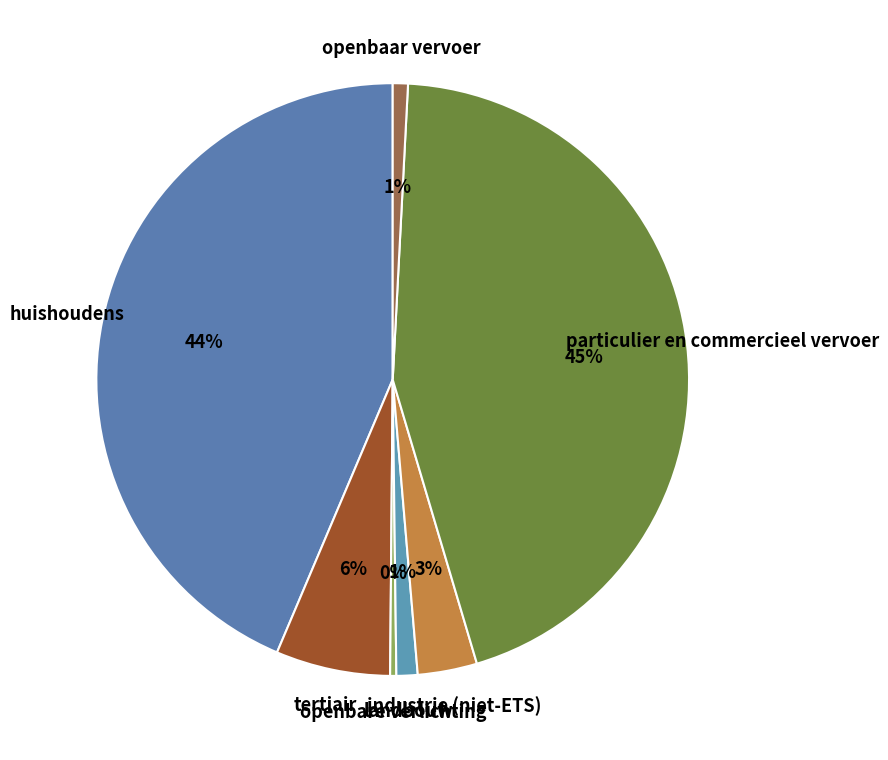

Which has a higher value, landbouw or huishoudens?

huishoudens